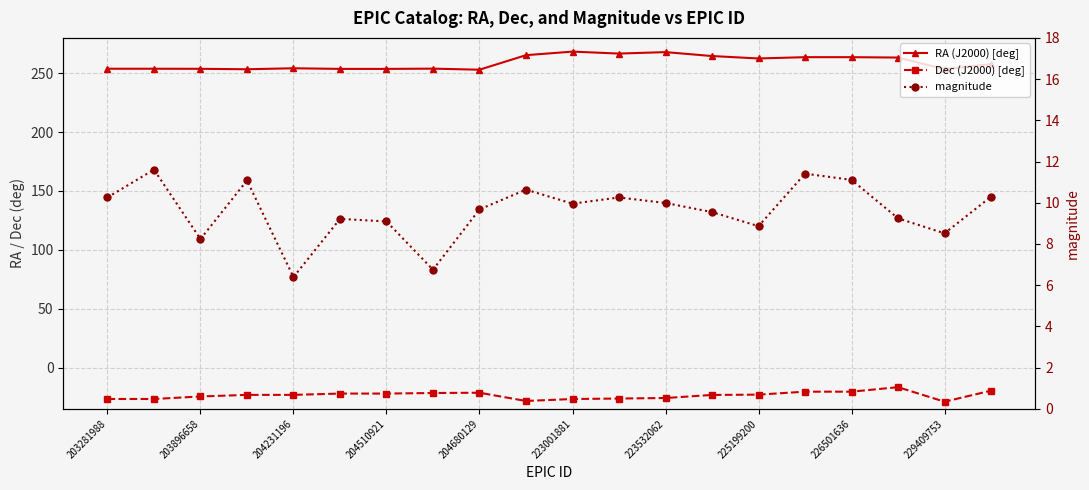

What are all the series names shown in the legend?

RA (J2000) [deg], Dec (J2000) [deg], magnitude